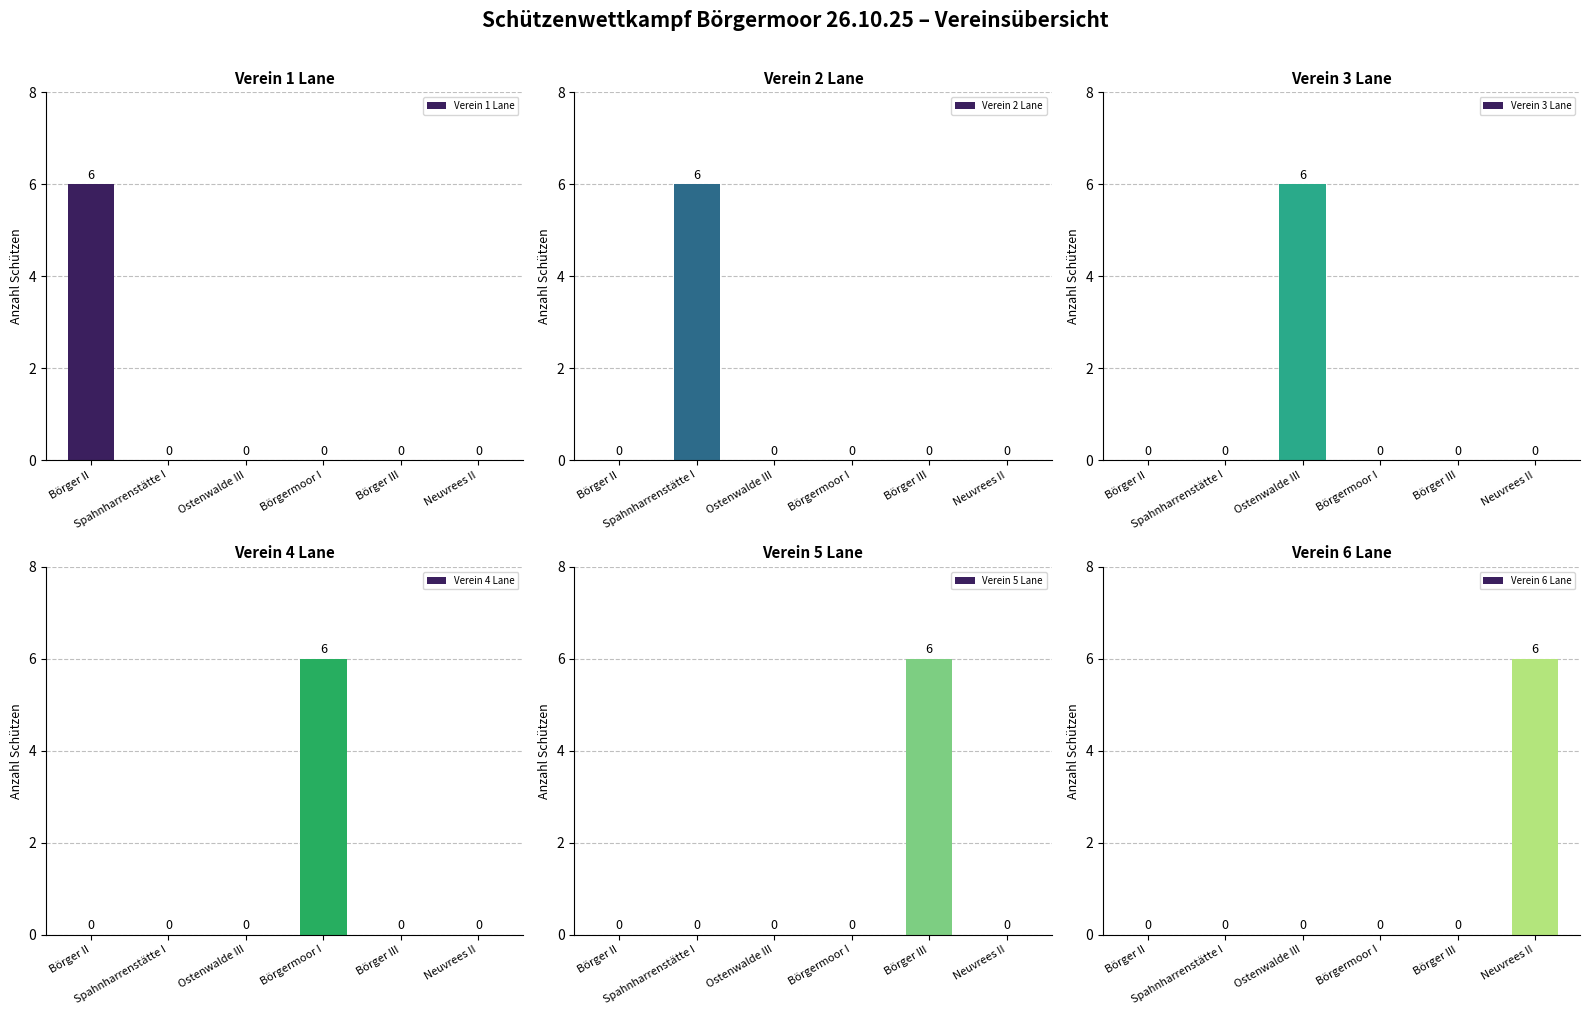

At how many categories does at least one series exceed 4?

6